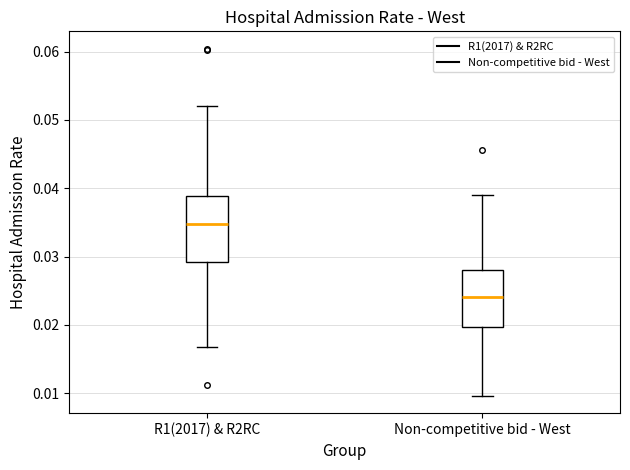

Which box's median line is the lowest?

Non-competitive bid - West